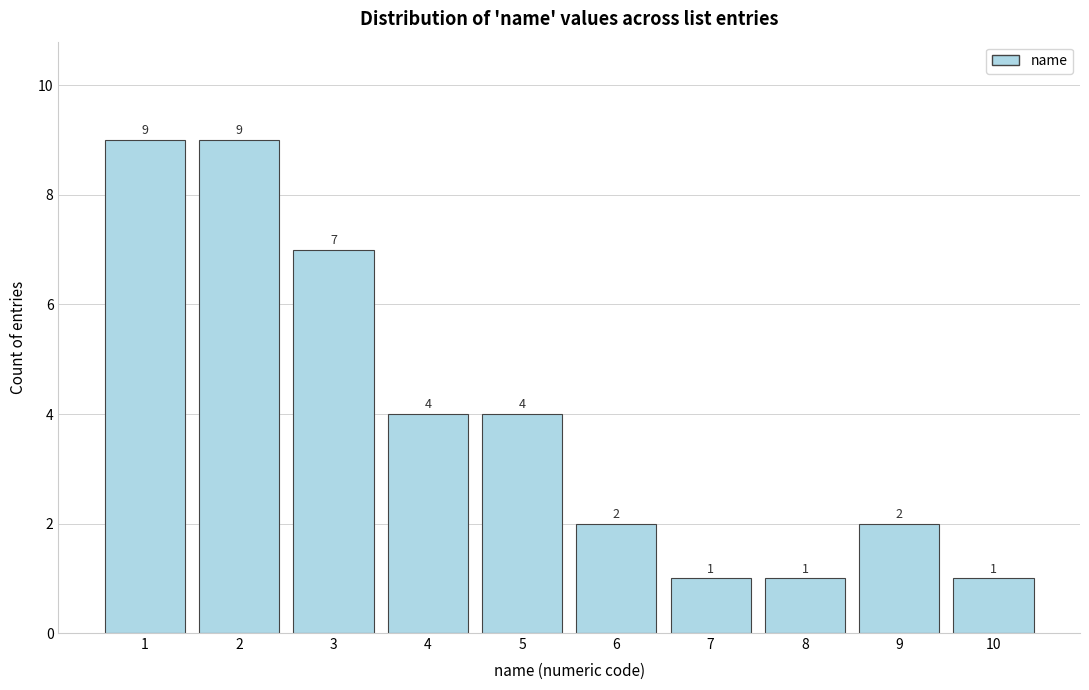

Reading left to right, what are all the values shown in this chart?

1=9	2=9	3=7	4=4	5=4	6=2	7=1	8=1	9=2	10=1